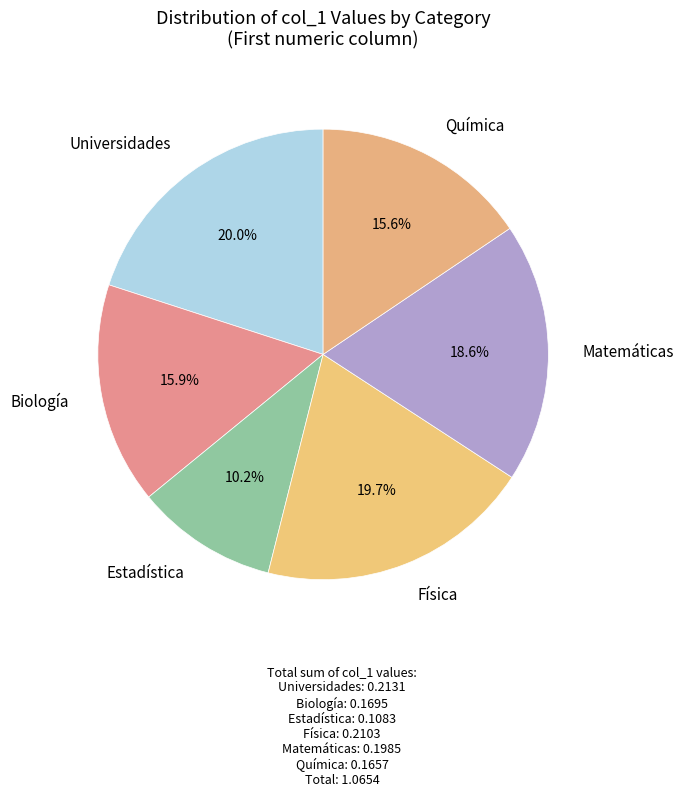

What percentage do Universidades and Estadística together represent?

30.2%